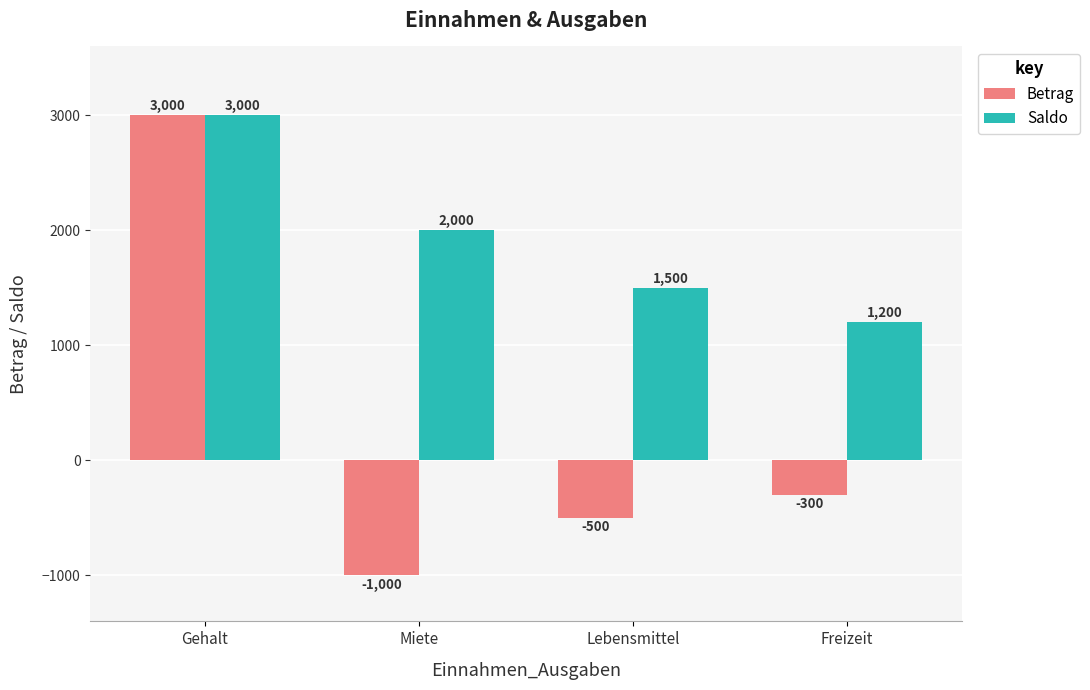

The value of Saldo at Miete is 2000. True or false?

True